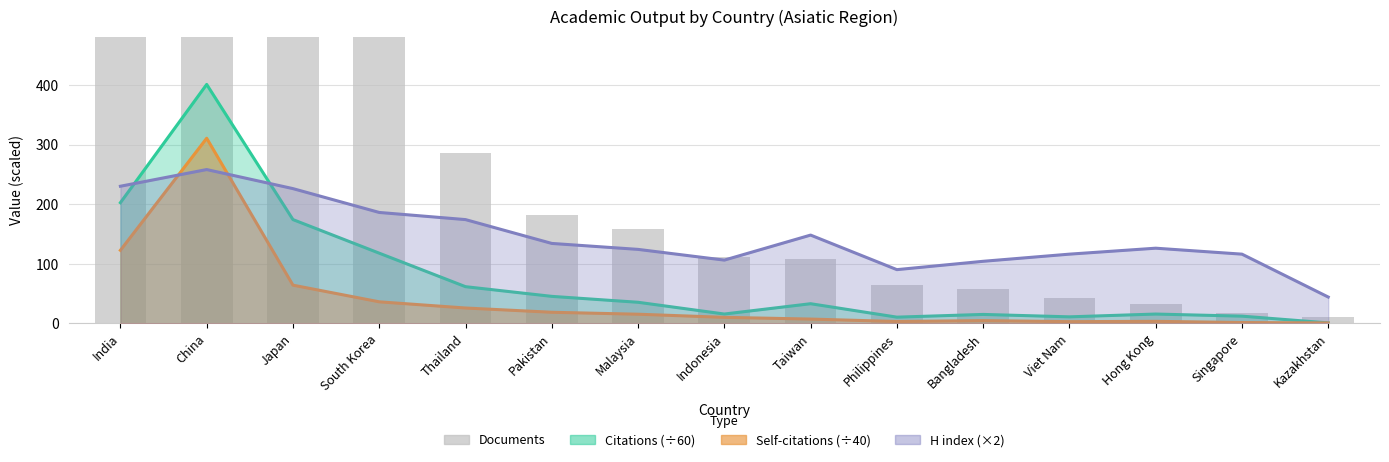

At Pakistan, list the series in order from largest to smallest.

Documents, H index, Citations, Self-citations